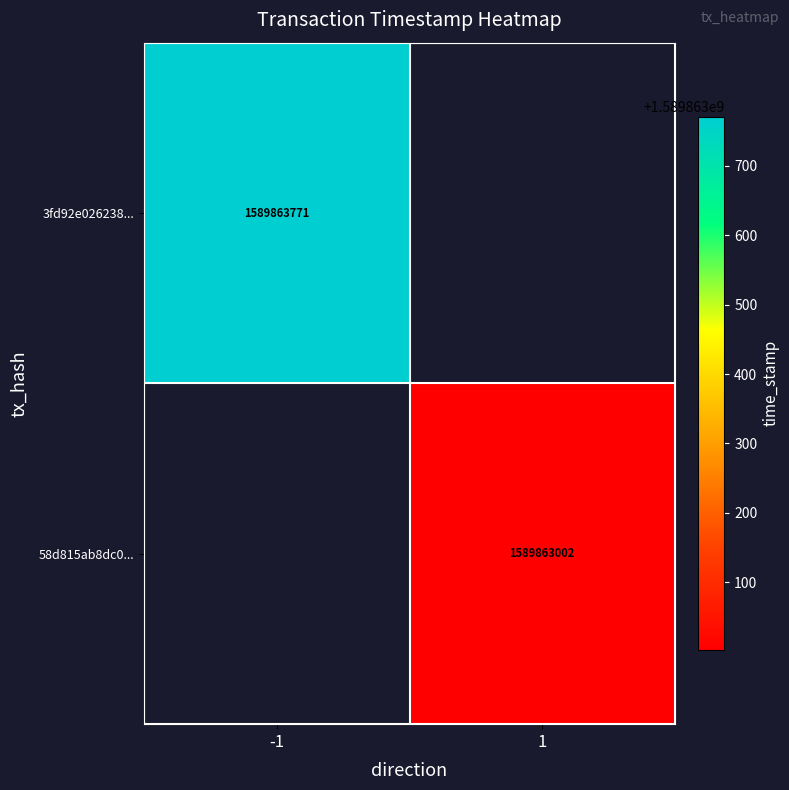

True or false: 3fd92e0262385aa3a1bca6eb88aea1fcc8e4810 has a value of -1 at 0.

True